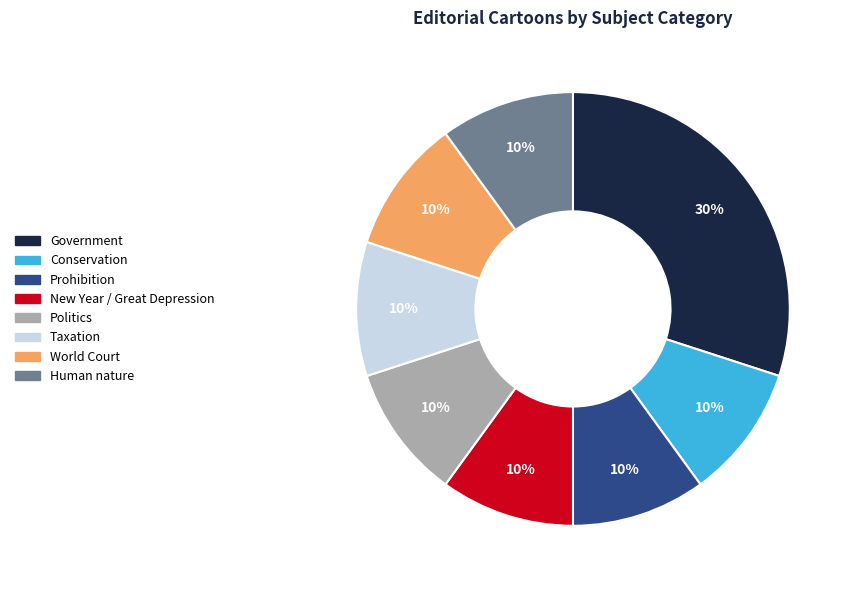

Which slice is the largest?

Government